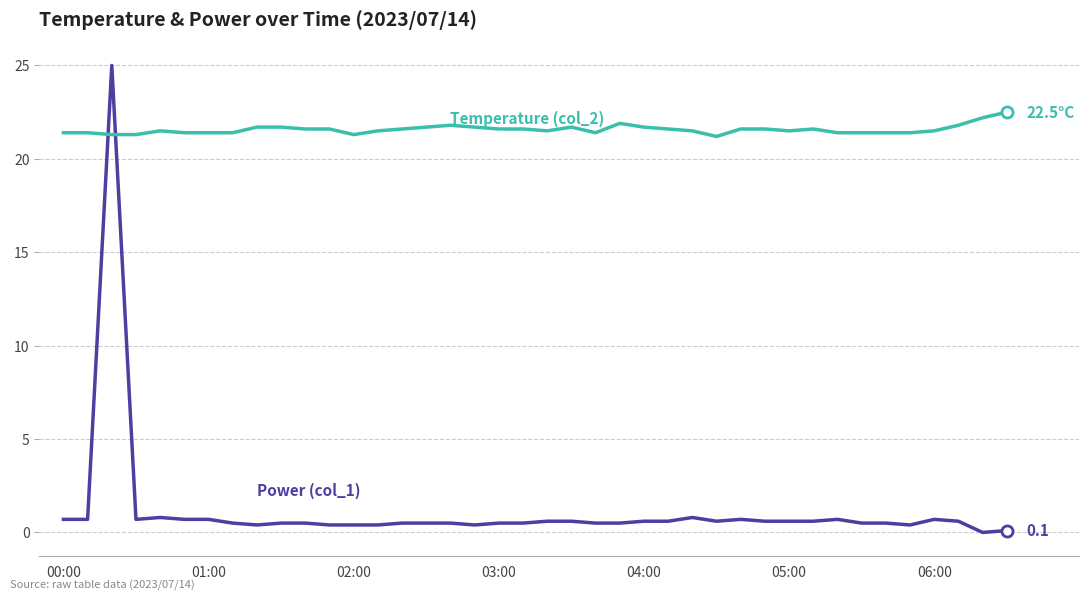

Does the chart have visible grid lines?

Yes